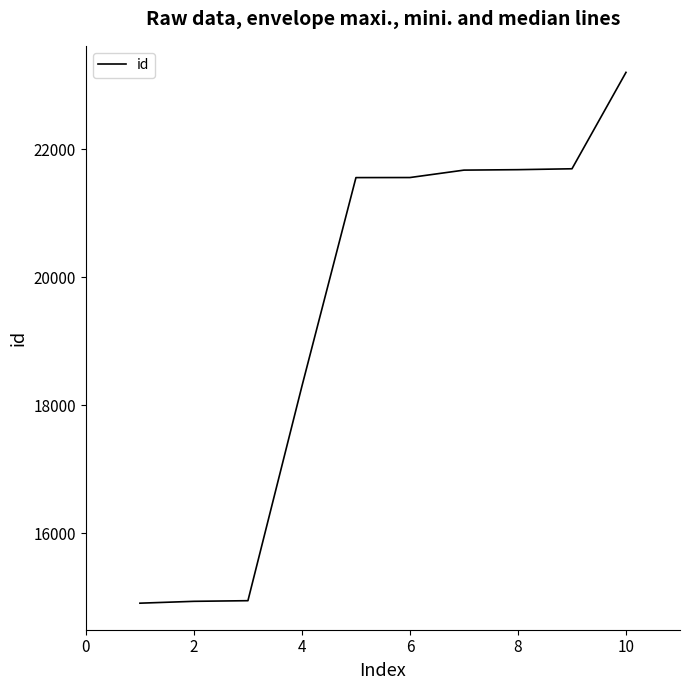

What is the minimum value shown in the chart?

14904